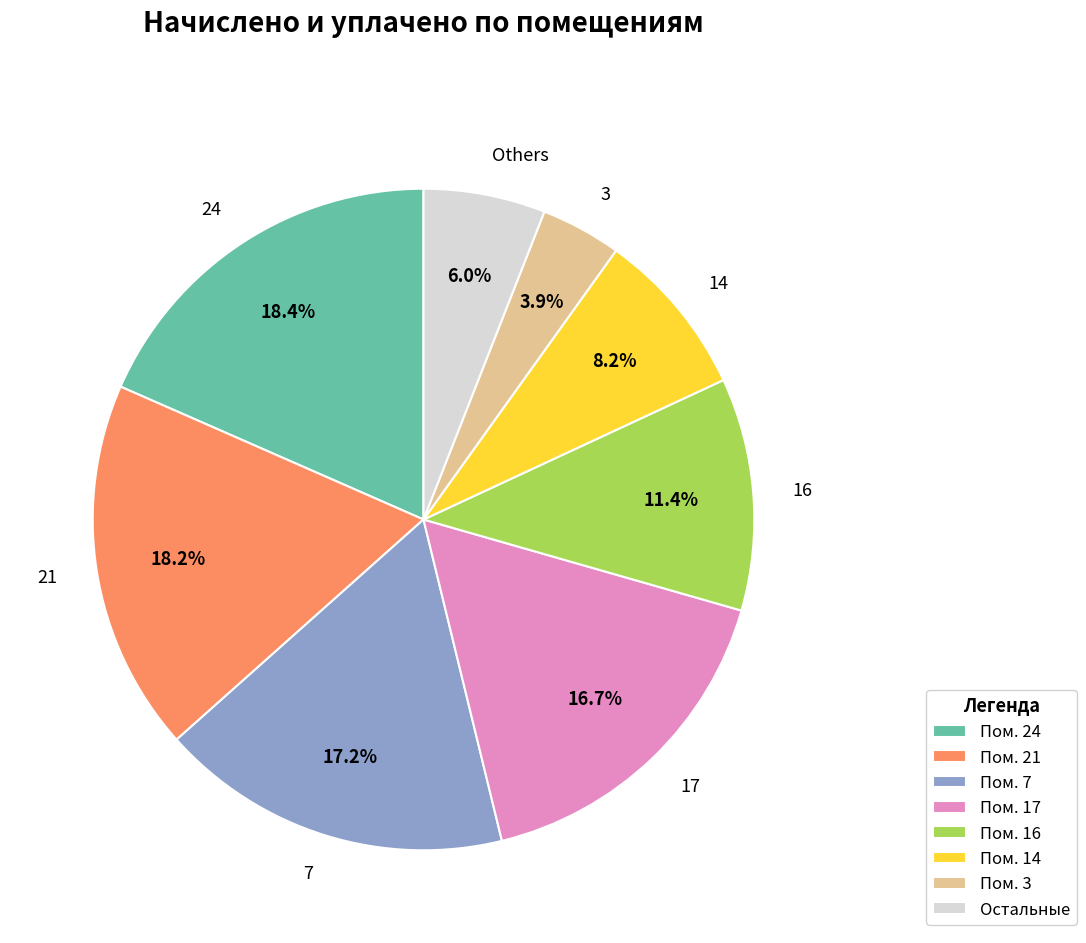

Is 7 the majority of the pie?

No